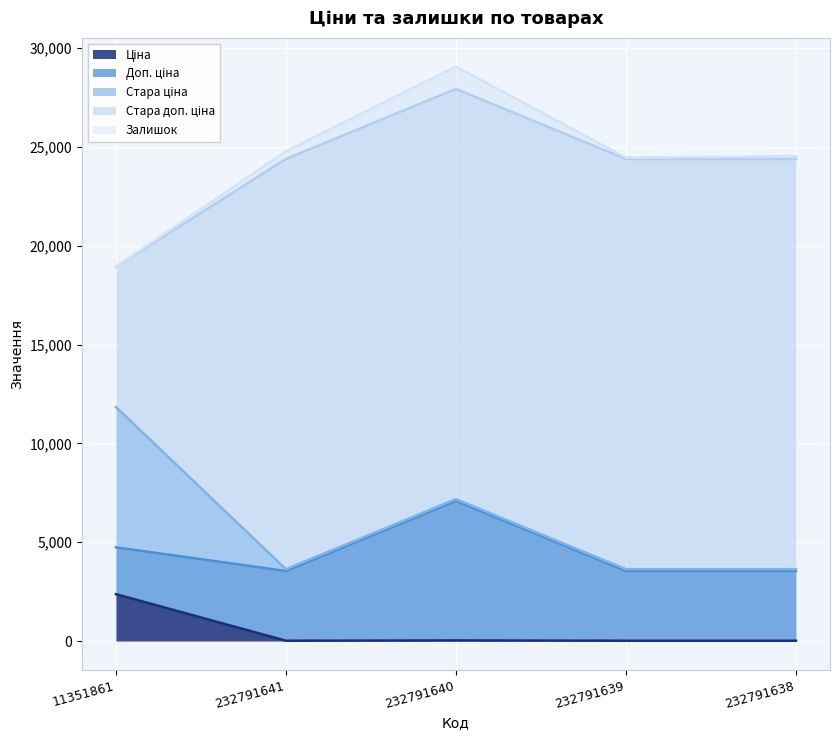

Is it true that Стара доп. ціна equals 30587.6 at 232791641?

False